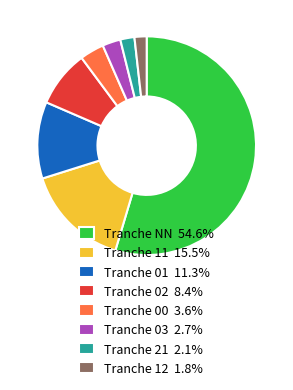

Does any single category account for the majority?

Yes